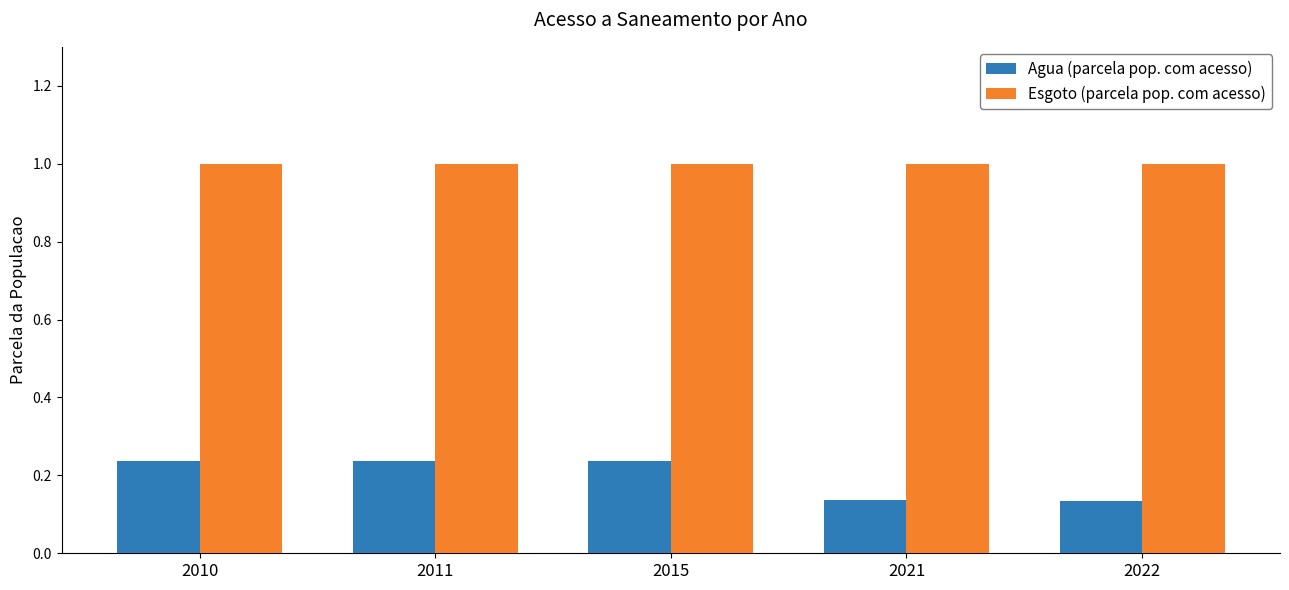

Which series has the largest range (max minus min)?

Agua (parcela pop. com acesso)